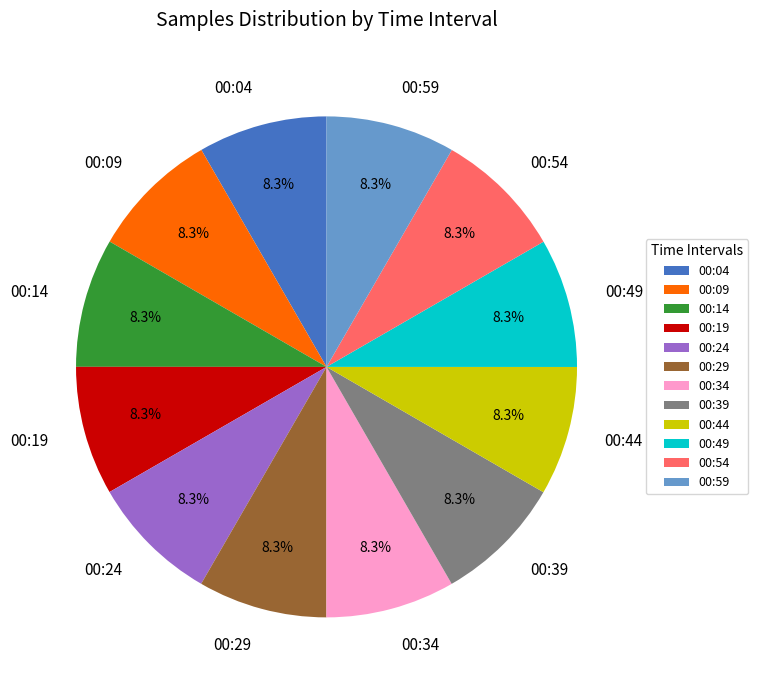

To the nearest percent, what portion does 00:54 represent?

8%